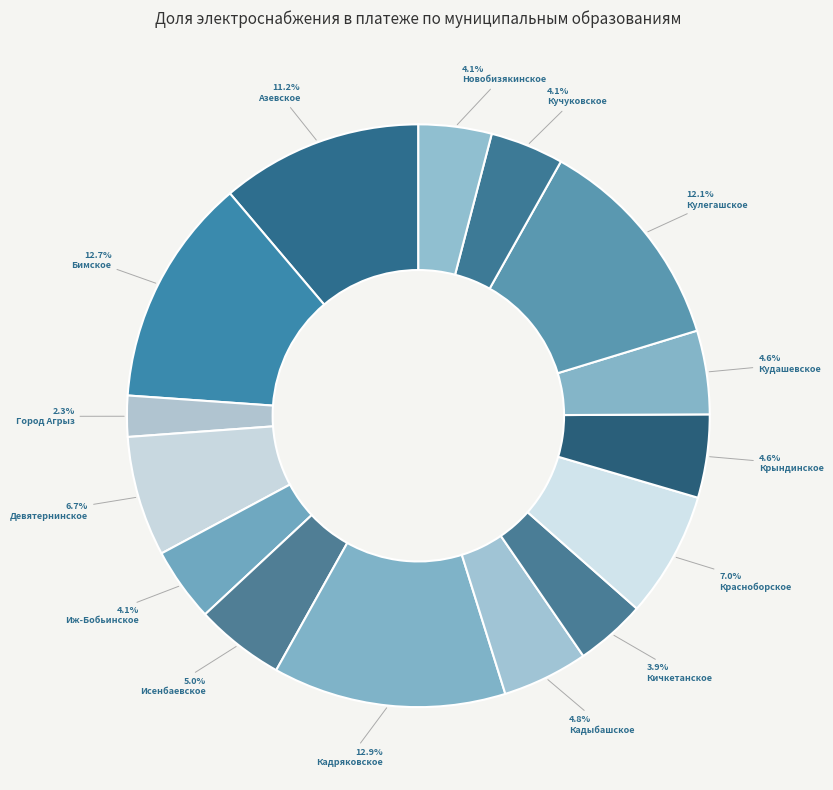

How many segments does this pie chart have?

15